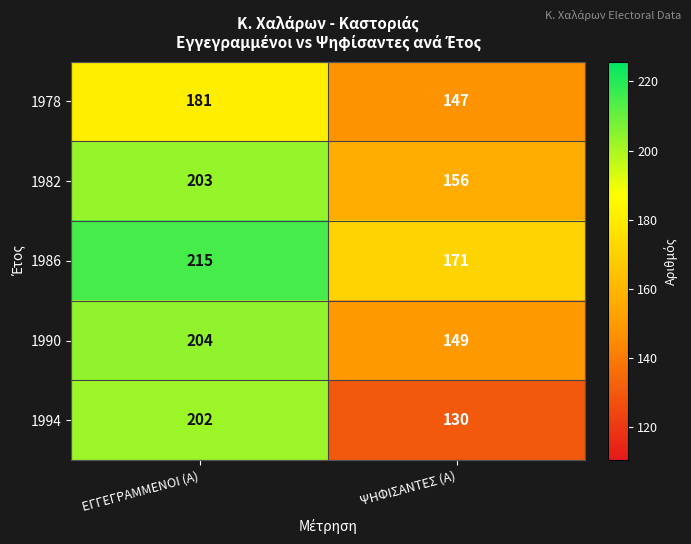

What is the sum of the 1986 values at ΕΓΓΕΓΡΑΜΜΕΝΟΙ (Α) and ΨΗΦΙΣΑΝΤΕΣ (Α)?

386